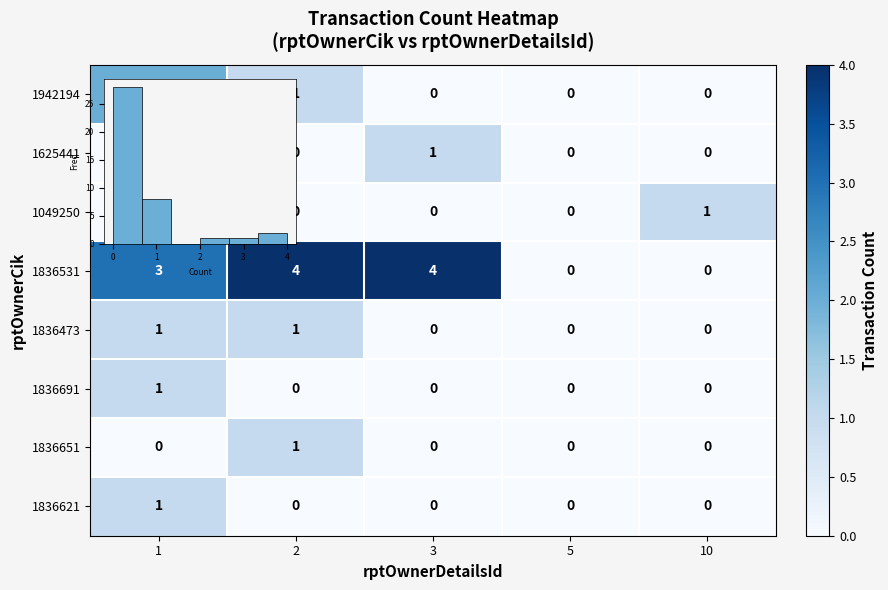

What is the greatest value displayed?

4